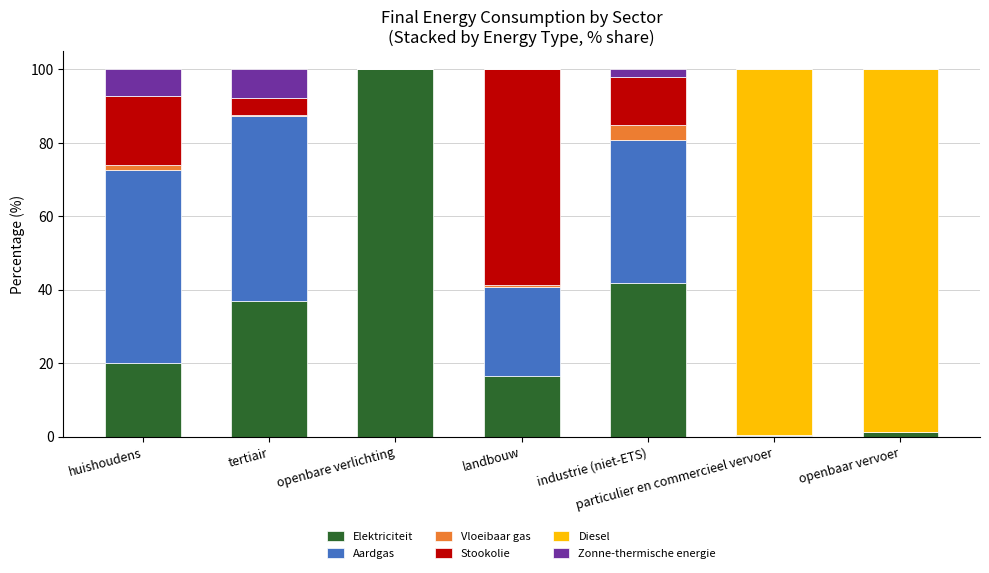

The Elektriciteit series shows 9.2 at tertiair. True or false?

False